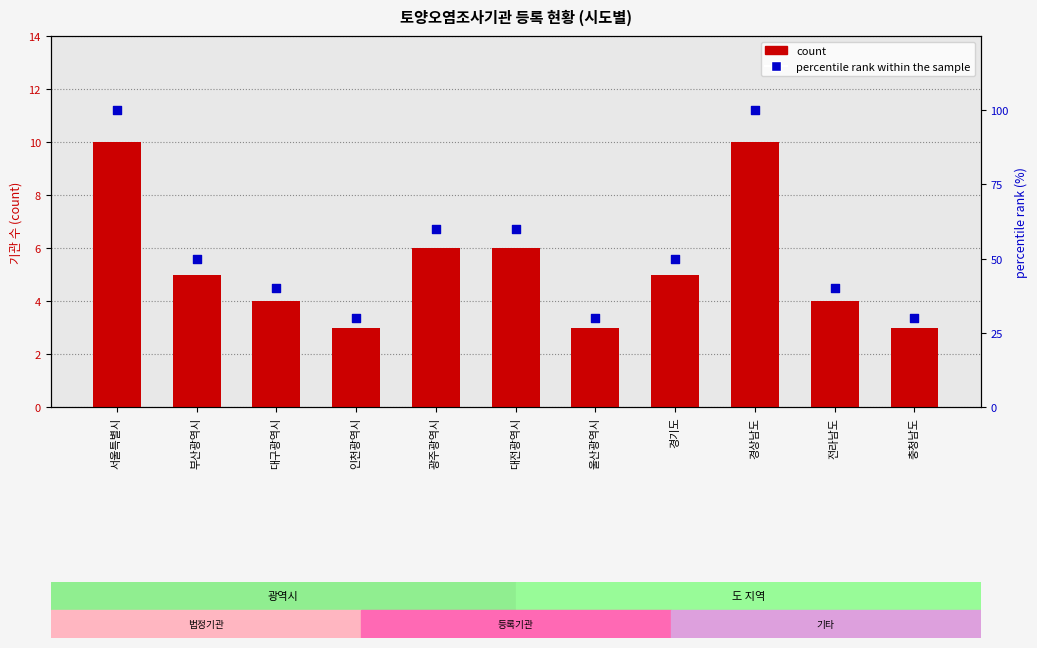

At how many categories does at least one series exceed 77?

2